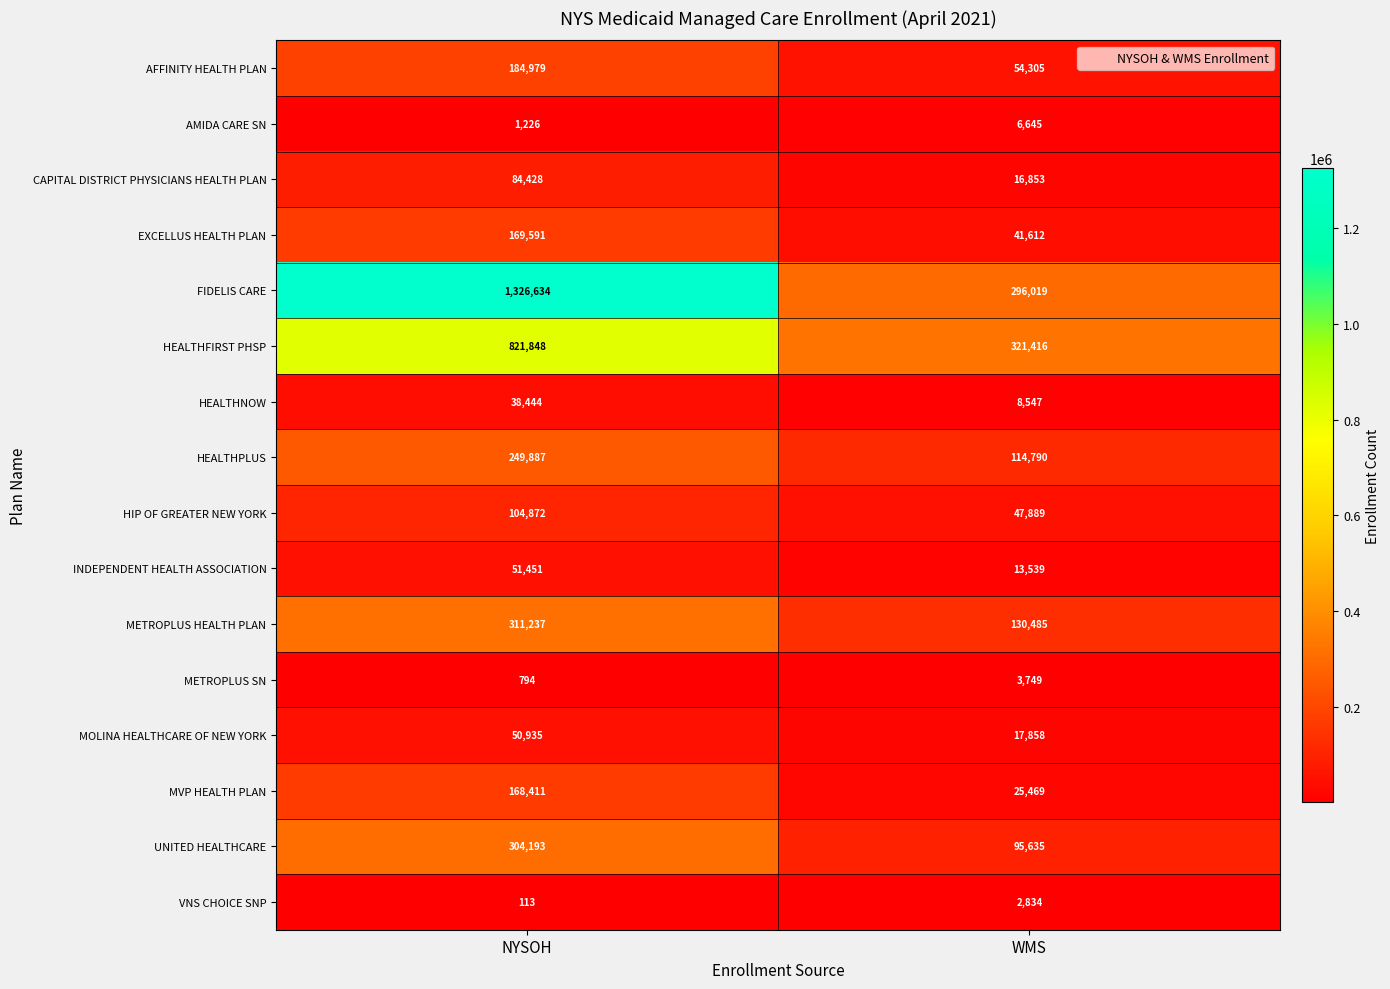

The value of HEALTHNOW at WMS is 8547. True or false?

True